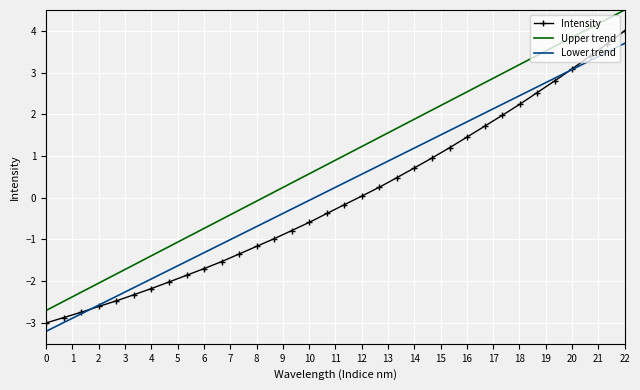

What is the minimum value shown in the chart?

-3.0